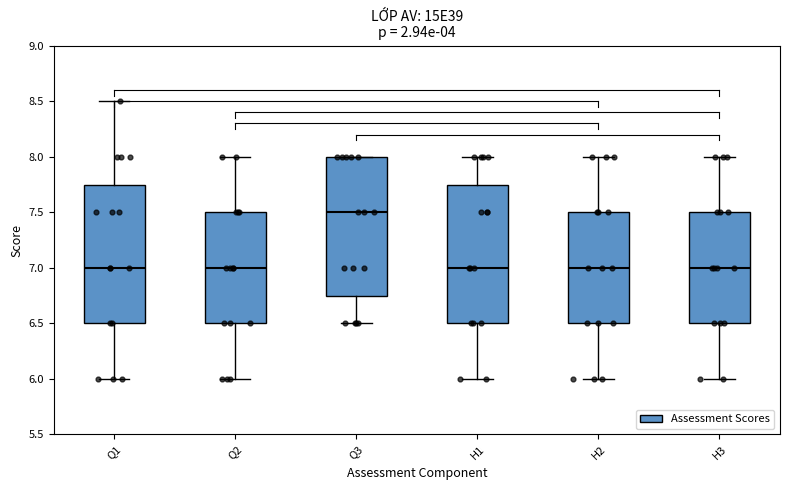

Reading left to right, transcribe this box plot: for each box, give where its median line is, the range the box spans, and where its two whiskers end, as read against the y-axis. The values are not printed on the chart, so give them approximately, as read against the axis.

Q1: median 7.00, box 6.50 to 7.75, whiskers 6.00 to 8.50
Q2: median 7.00, box 6.50 to 7.50, whiskers 6.00 to 8.00
Q3: median 7.50, box 6.75 to 8.00, whiskers 6.50 to 8.00
H1: median 7.00, box 6.50 to 7.75, whiskers 6.00 to 8.00
H2: median 7.00, box 6.50 to 7.50, whiskers 6.00 to 8.00
H3: median 7.00, box 6.50 to 7.50, whiskers 6.00 to 8.00